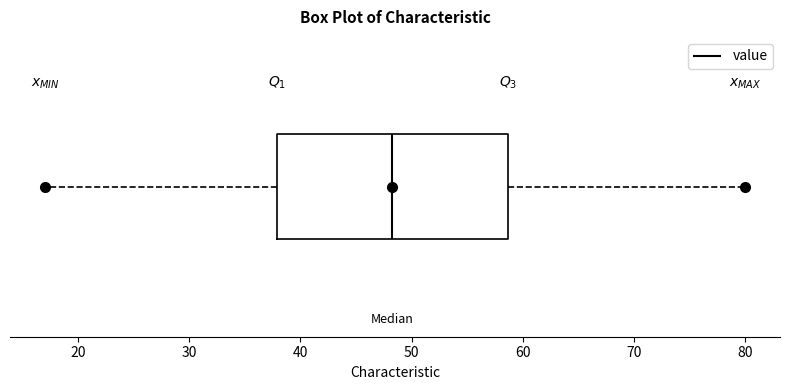

Read this box plot against the x-axis: the position of the median line, the range covered by the box, and the ends of both whiskers. The values are not printed on the chart, so give them approximately, as read against the axis.

median 48, box 38 to 59, whiskers 17 to 80